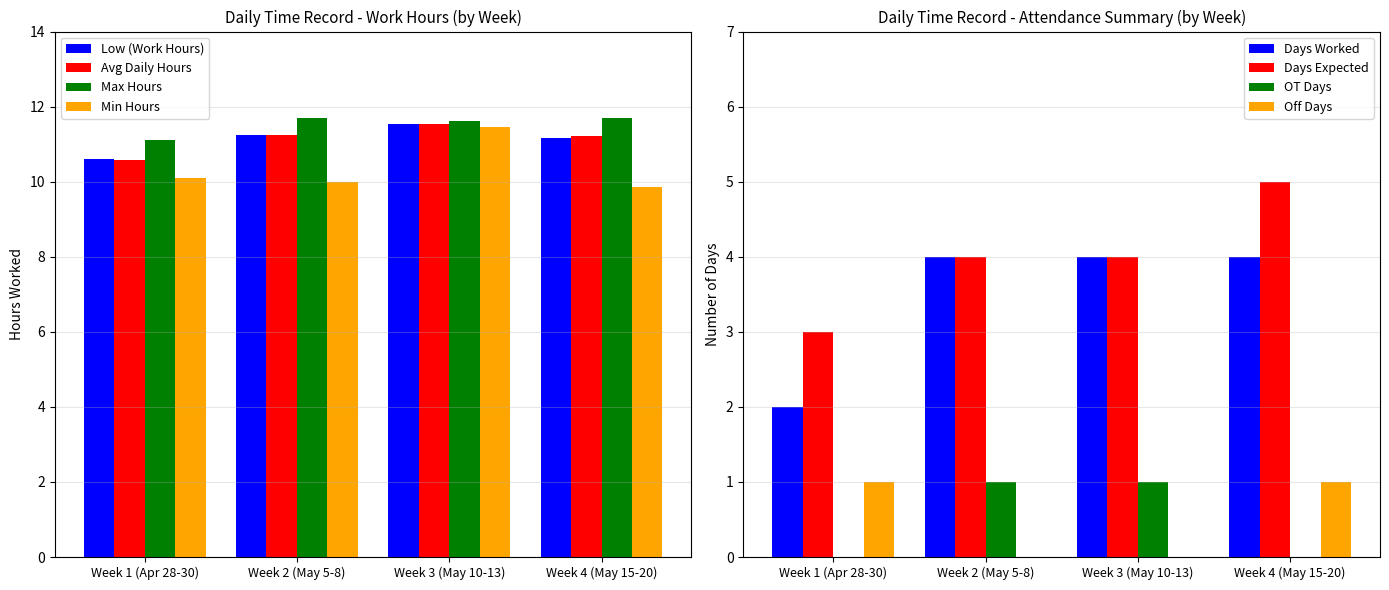

What is the highest value of the Max Hours series?

11.7